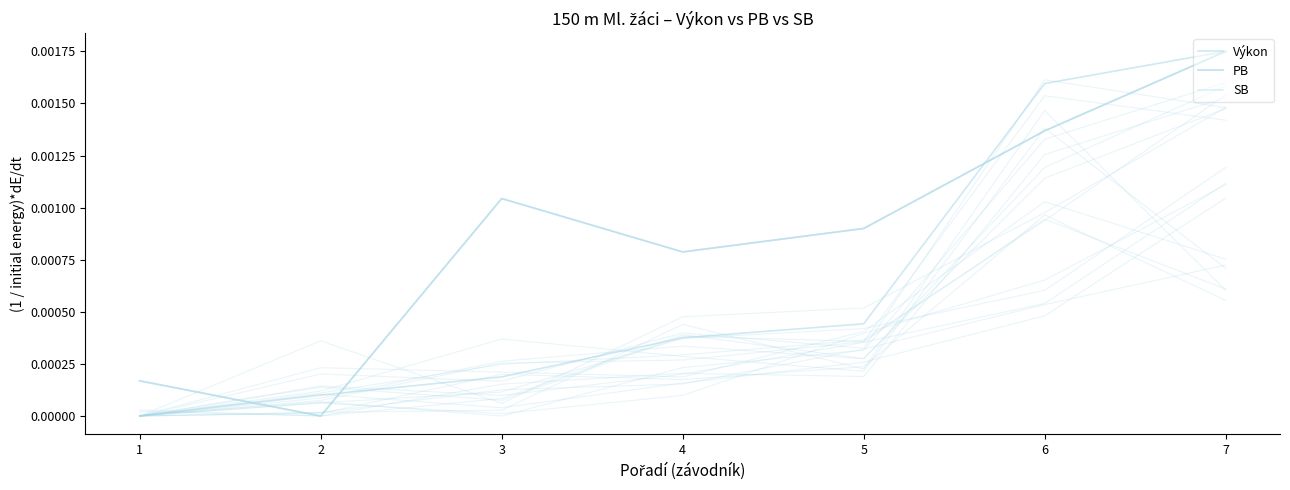

How many times do PB and Výkon cross each other?

4